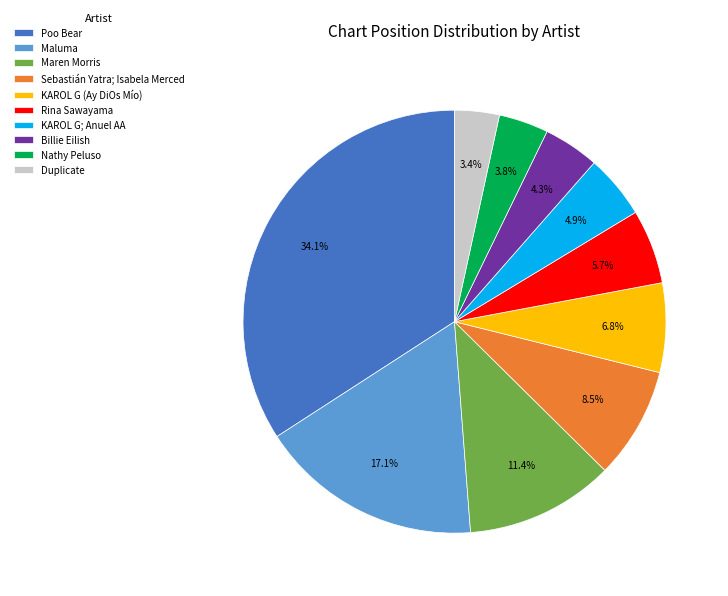

What is the largest slice in the pie chart?

Poo Bear